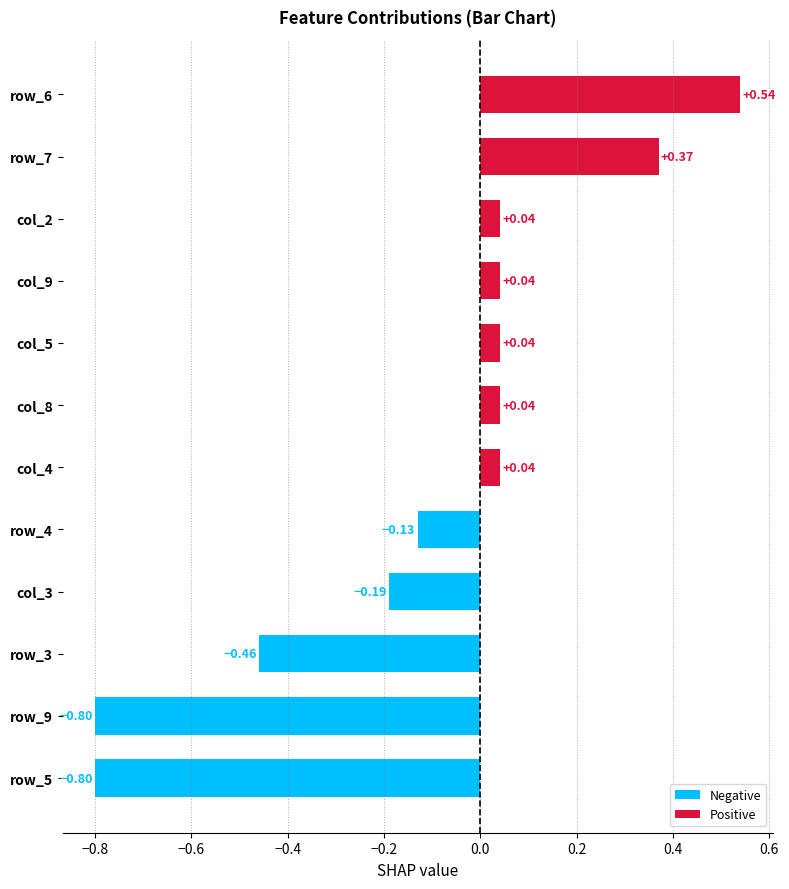

What is the change in value from col_2 to row_6?

+0.5